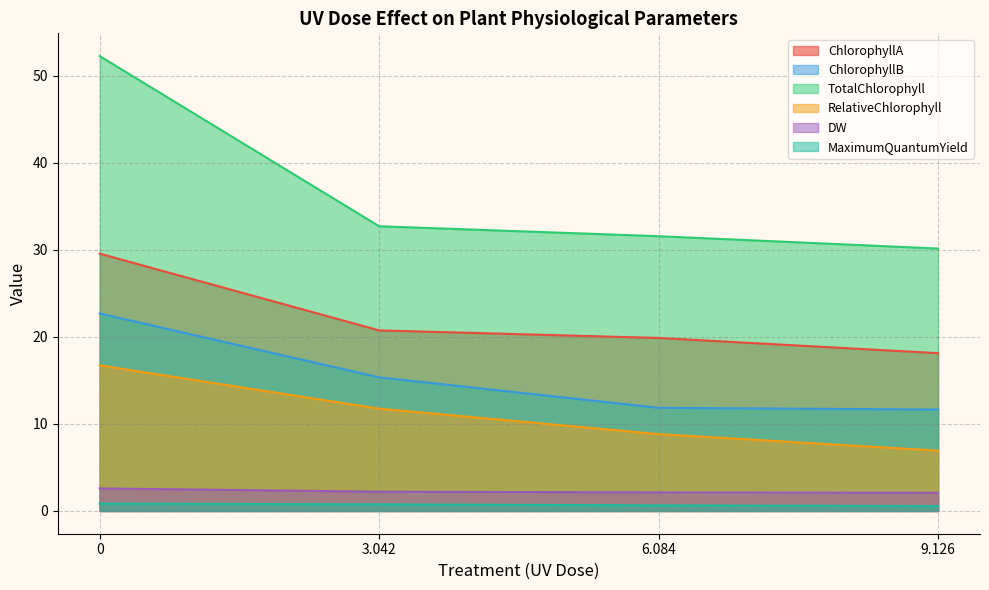

True or false: DW and RelativeChlorophyll intersect in this chart.

False